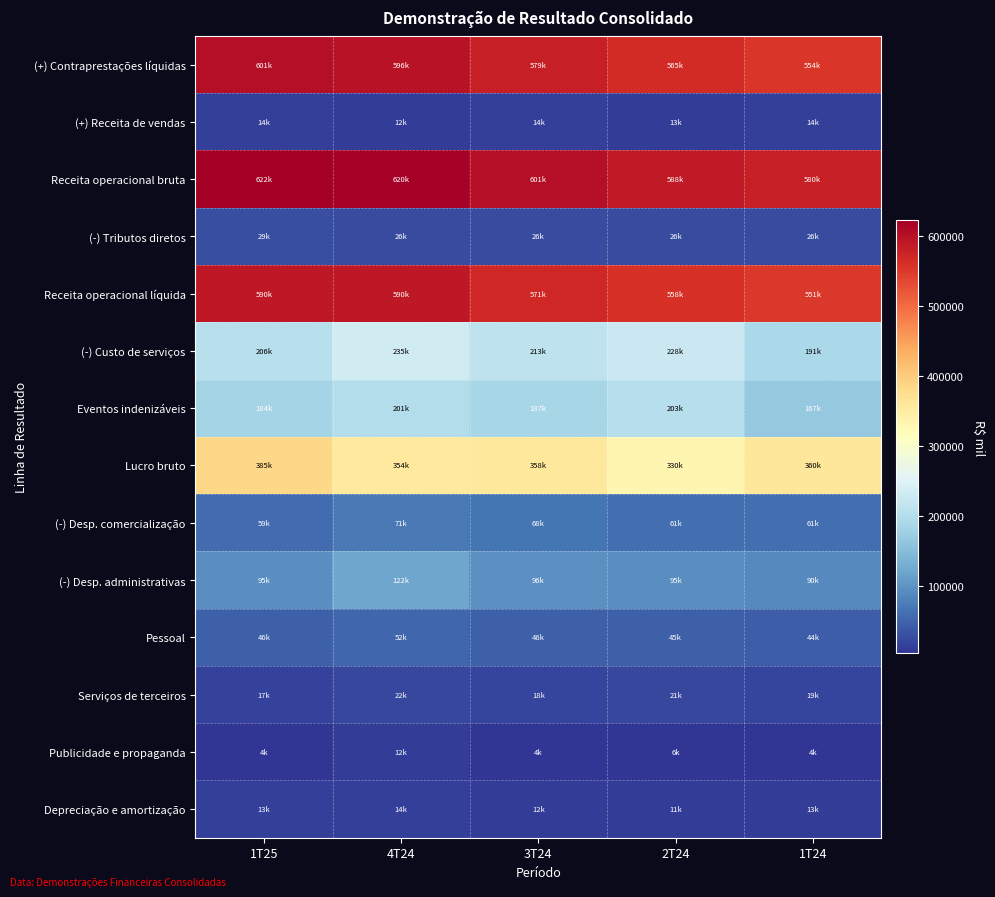

At how many categories does at least one series exceed 273106?

5